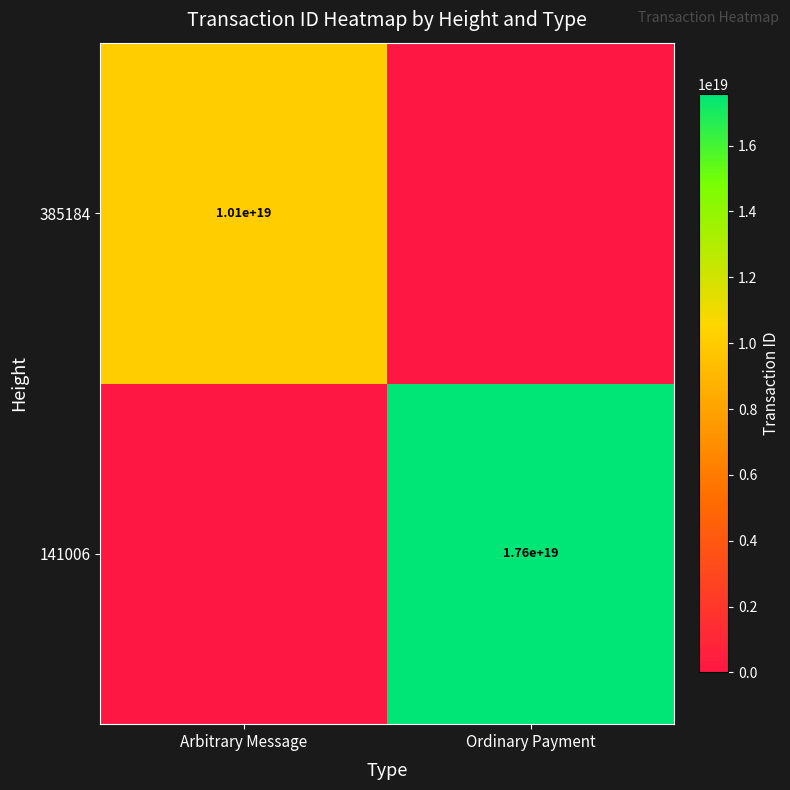

How many data points in 141006 are less than 17554698599482677248?

1